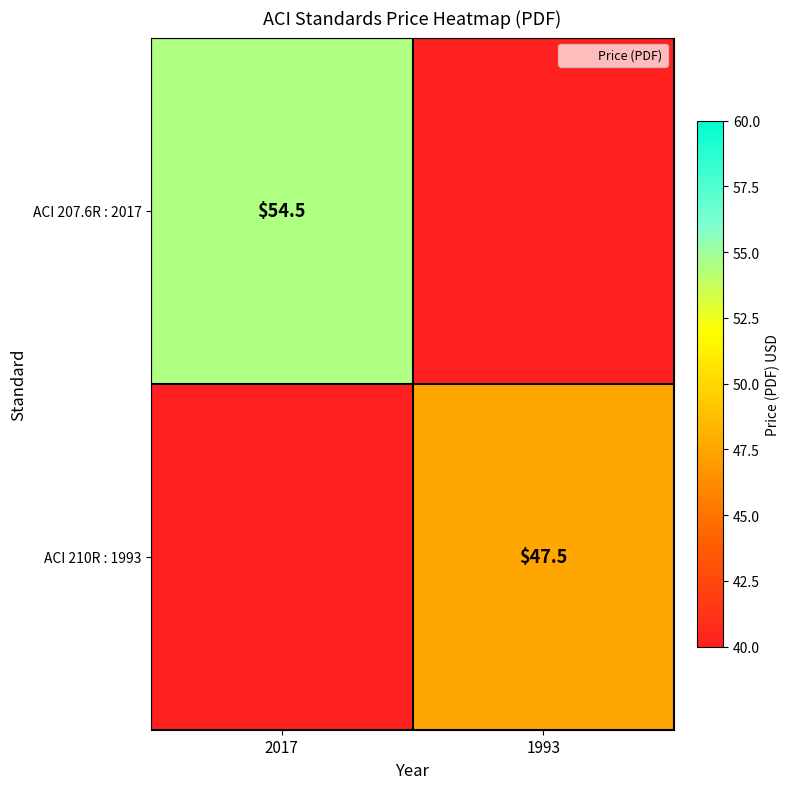

At which label does ACI 207.6R : 2017 reach its peak?

2017